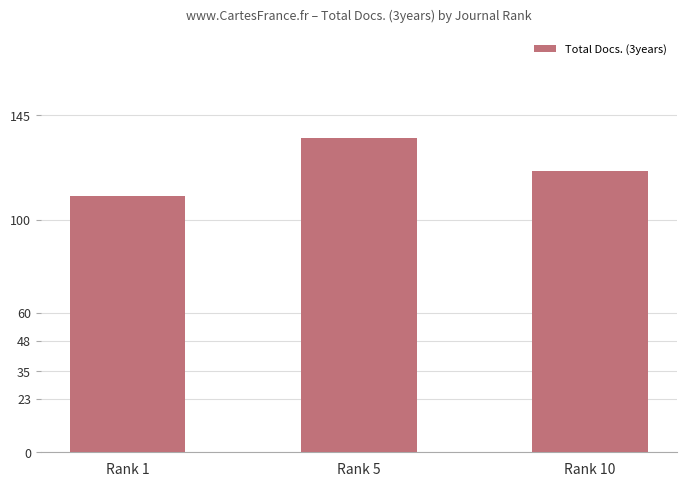

How many values are between 110 and 135?

3